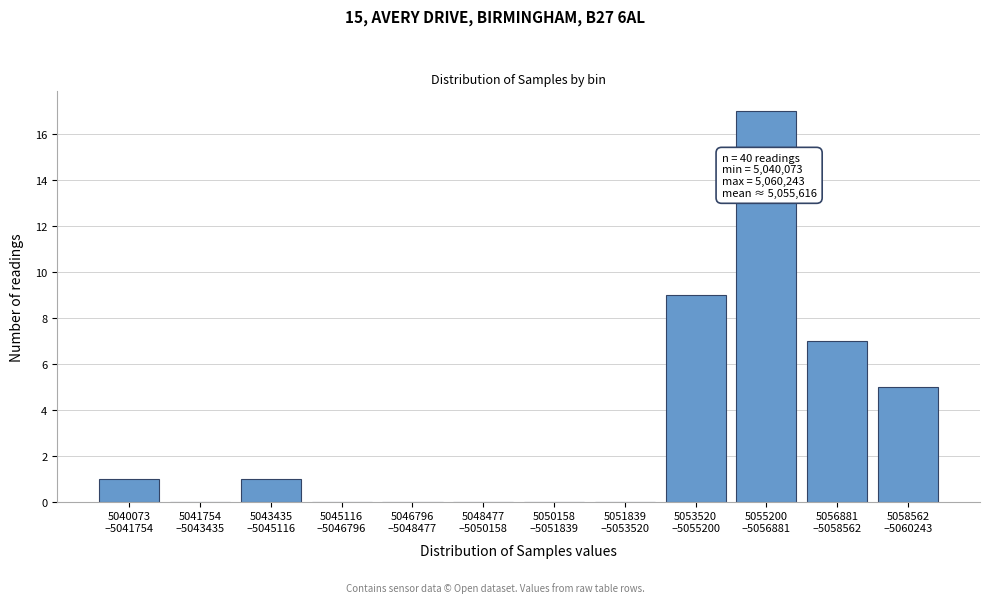

What is the greatest value displayed?

17